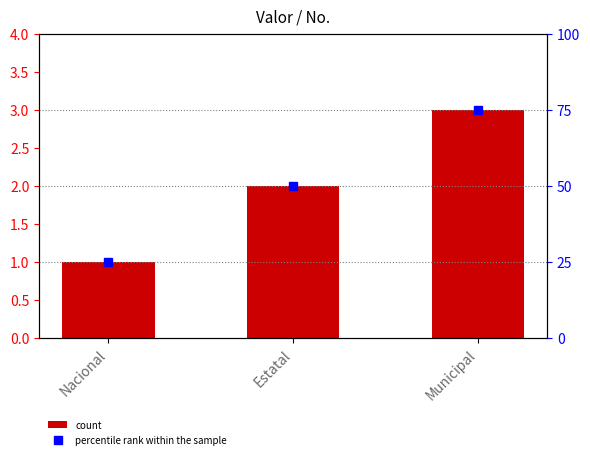

Where is the data nearest to the value 2?

Estatal